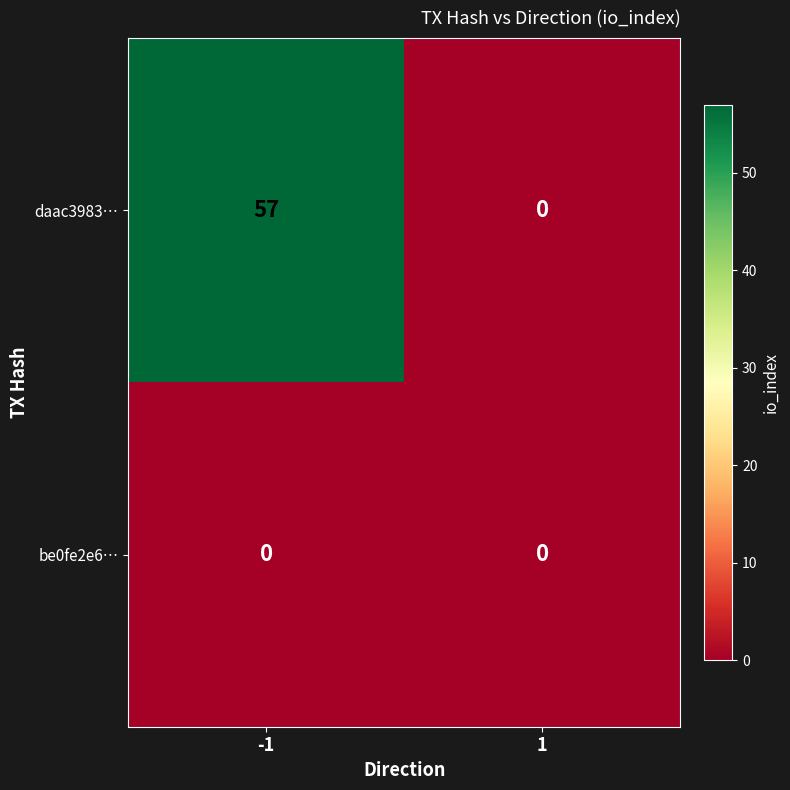

How many data points does each series have?

2